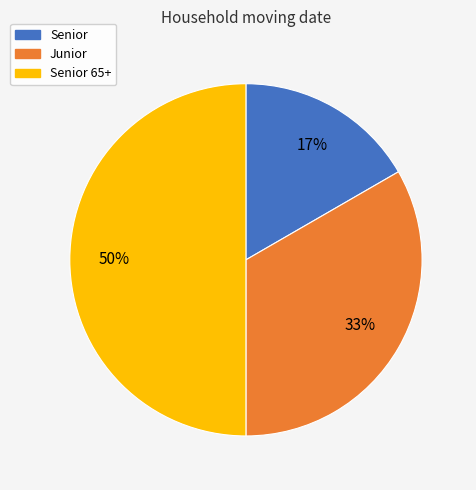

To the nearest percent, what is the average slice percentage?

33%